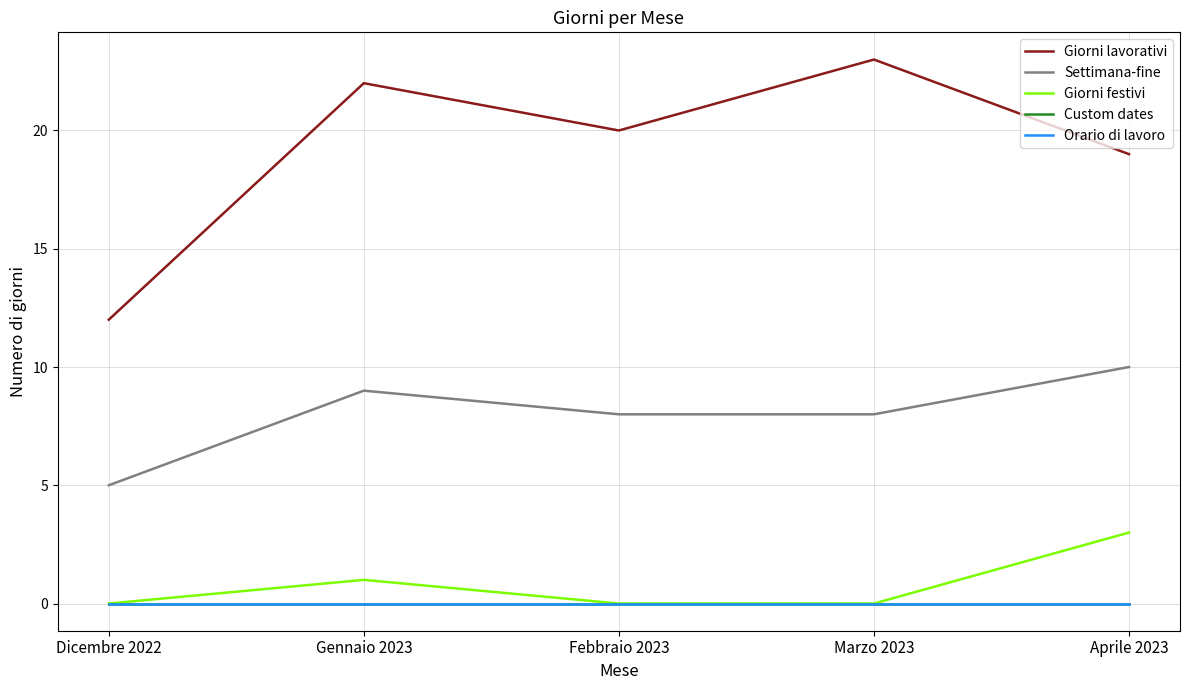

Does the chart display data point markers on the line(s)?

No